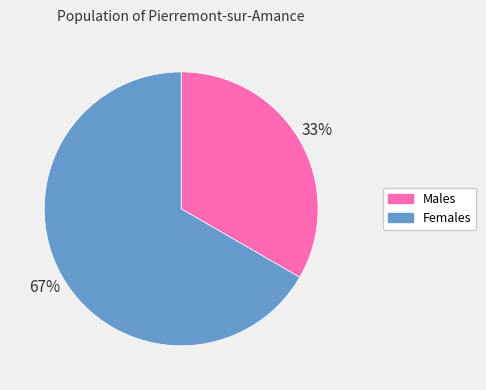

True or false: Males accounts for 45% of the total.

False